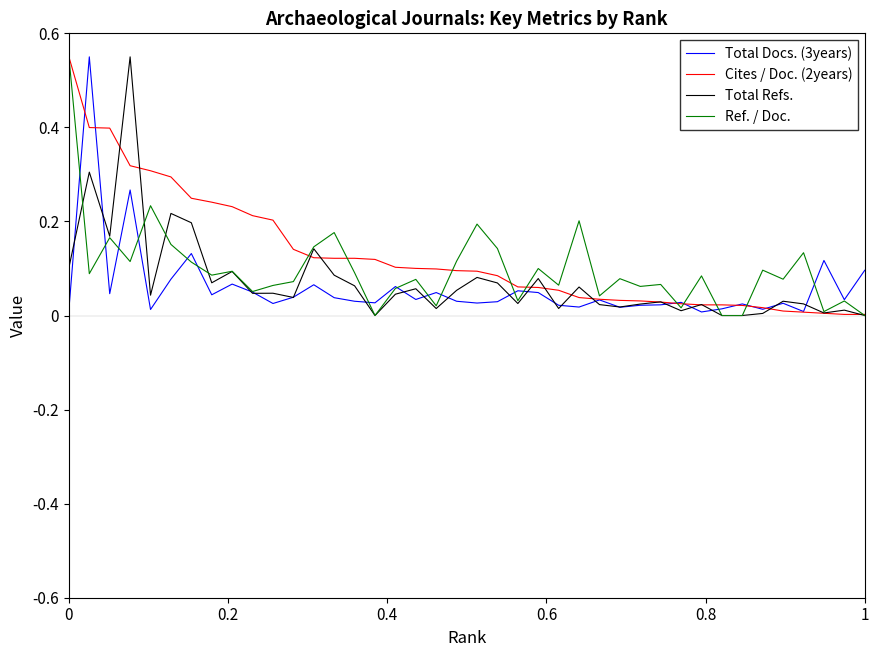

Rank the series by their average value, from highest to lowest.

Cites / Doc. (2years), Ref. / Doc., Total Refs., Total Docs. (3years)